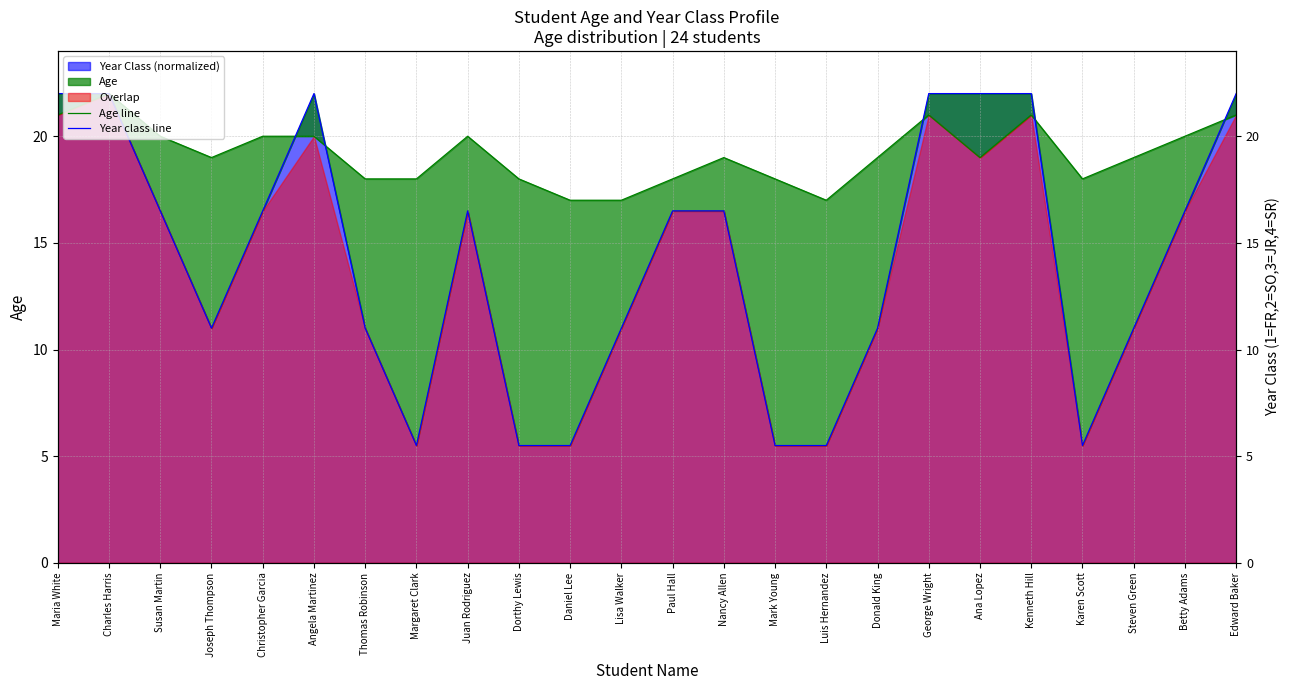

Reading left to right, transcribe all the data shown in this chart.

Age line: Maria White=21.0	Charles Harris=22.0	Susan Martin=20.0	Joseph Thompson=19.0	Christopher Garcia=20.0	Angela Martinez=20.0	Thomas Robinson=18.0	Margaret Clark=18.0	Juan Rodriguez=20.0	Dorthy Lewis=18.0	Daniel Lee=17.0	Lisa Walker=17.0	Paul Hall=18.0	Nancy Allen=19.0	Mark Young=18.0	Luis Hernandez=17.0	Donald King=19.0	George Wright=21.0	Ana Lopez=19.0	Kenneth Hill=21.0	Karen Scott=18.0	Steven Green=19.0	Betty Adams=20.0	Edward Baker=21.0
Year class line: Maria White=22.0	Charles Harris=22.0	Susan Martin=16.5	Joseph Thompson=11.0	Christopher Garcia=16.5	Angela Martinez=22.0	Thomas Robinson=11.0	Margaret Clark=5.5	Juan Rodriguez=16.5	Dorthy Lewis=5.5	Daniel Lee=5.5	Lisa Walker=11.0	Paul Hall=16.5	Nancy Allen=16.5	Mark Young=5.5	Luis Hernandez=5.5	Donald King=11.0	George Wright=22.0	Ana Lopez=22.0	Kenneth Hill=22.0	Karen Scott=5.5	Steven Green=11.0	Betty Adams=16.5	Edward Baker=22.0